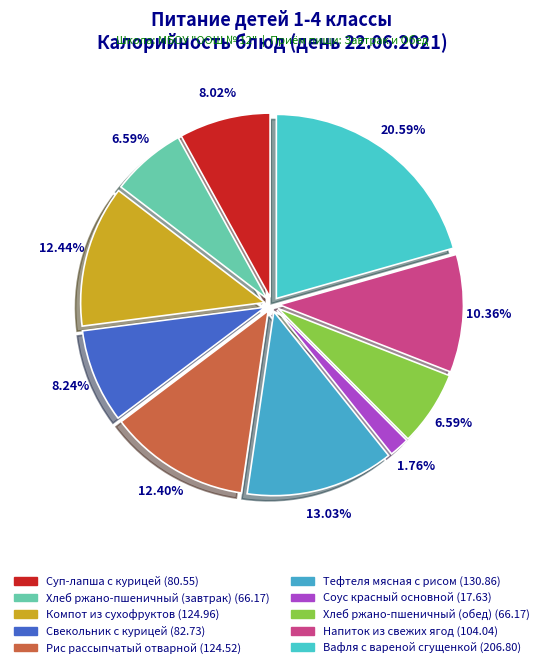

How many slices are in this pie chart?

10